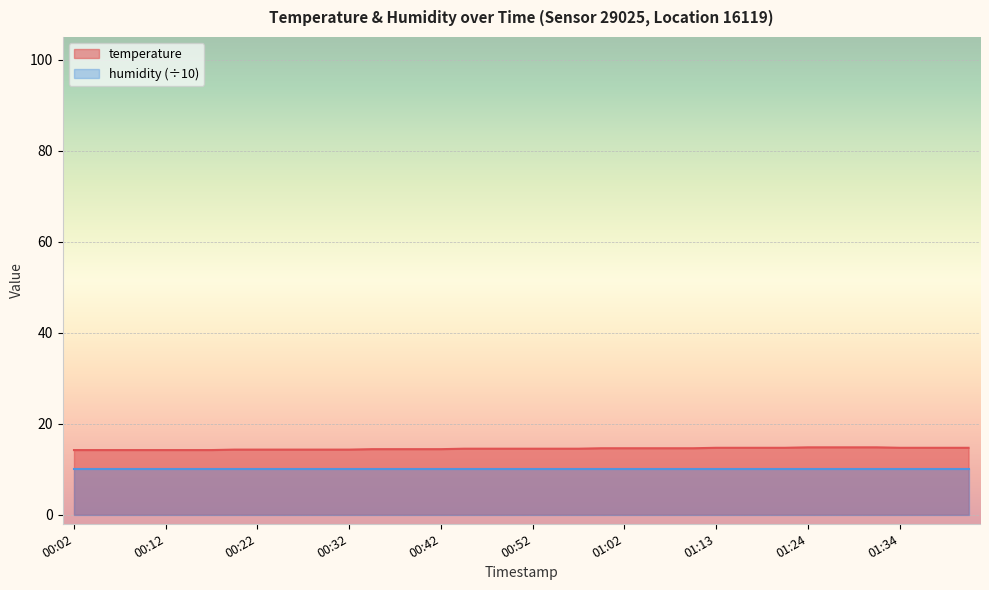

The value at 00:57 is 21.7. True or false?

False